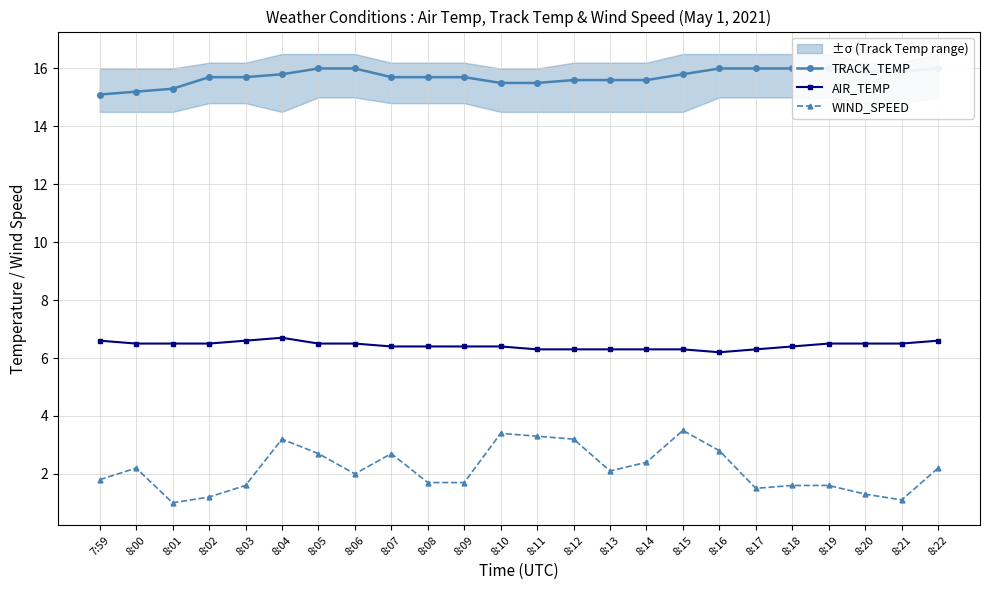

True or false: WIND_SPEED has more than 1 points higher than both neighbors.

True